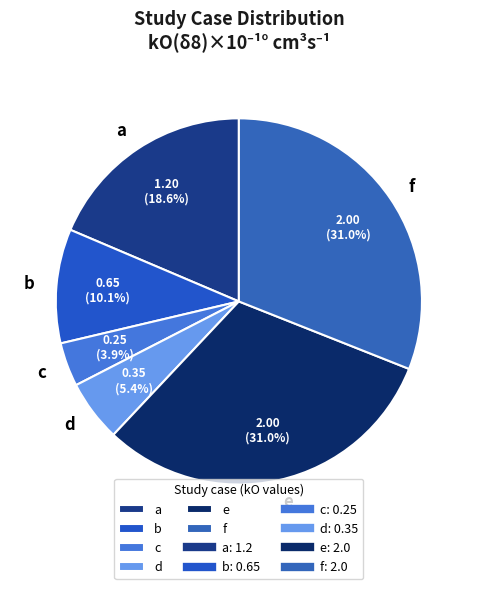

Which has a higher value, f or d?

f